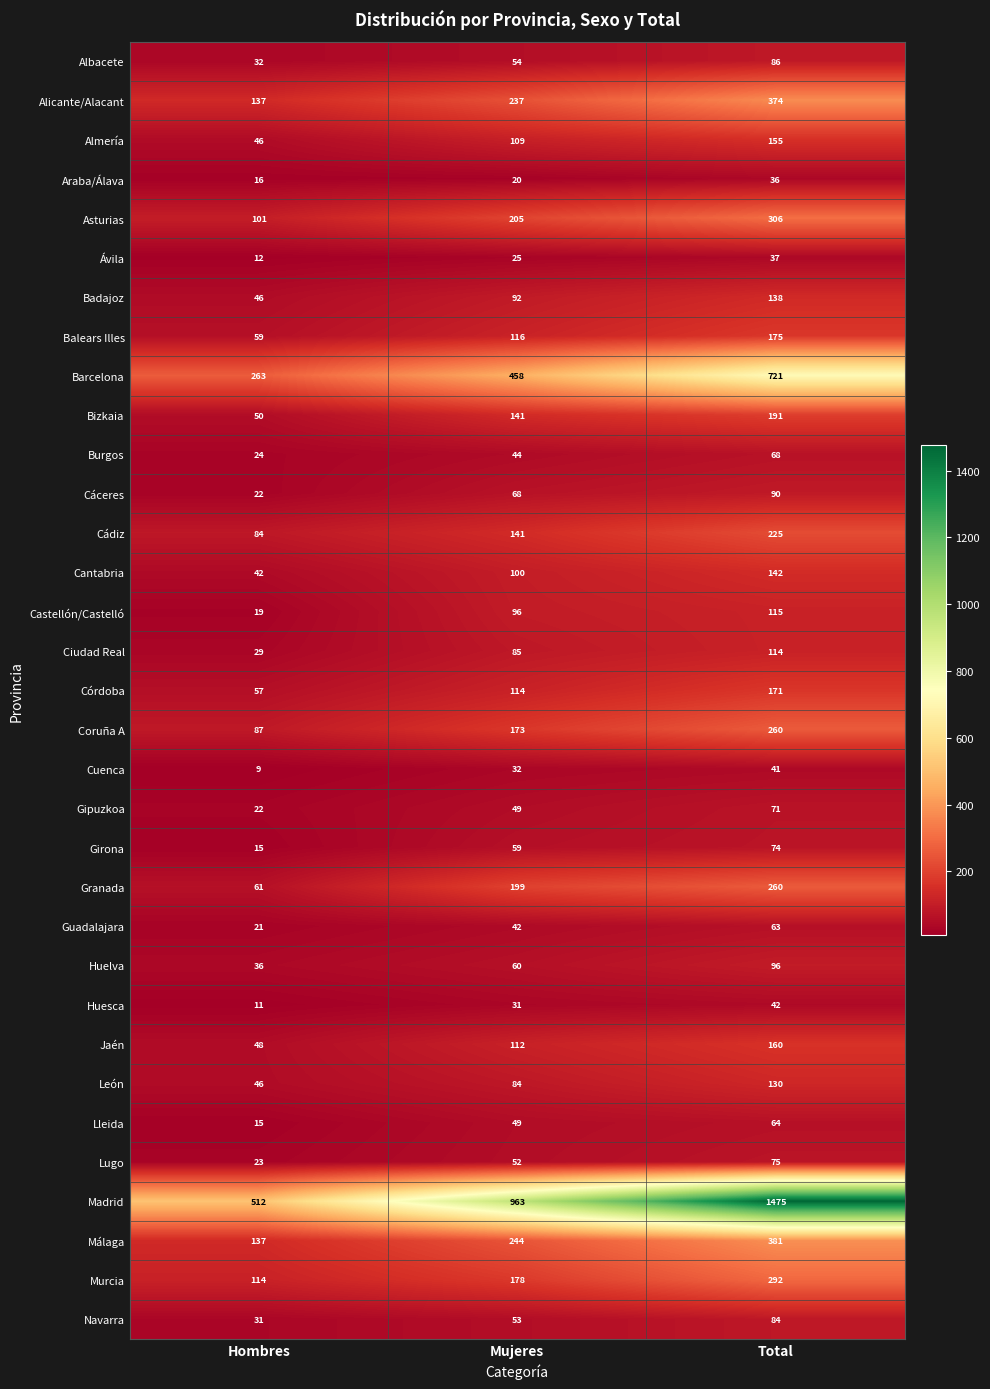

What is the sum of the Balears Illes values at Mujeres and Total?

291